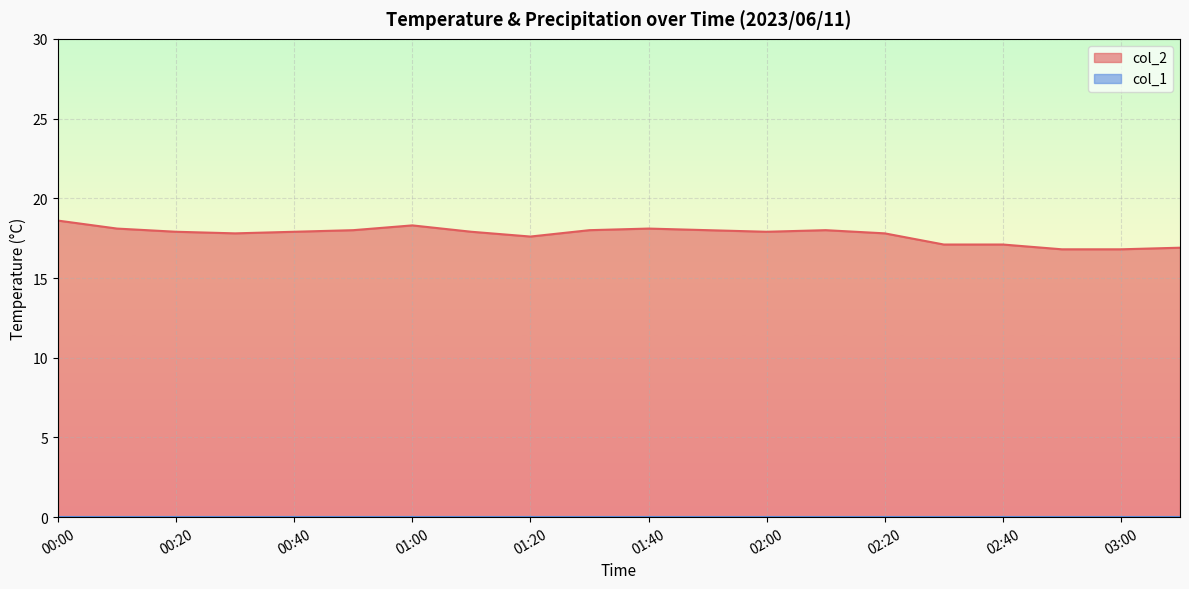

What is the change in value from 02:20 to 03:10?

-0.9